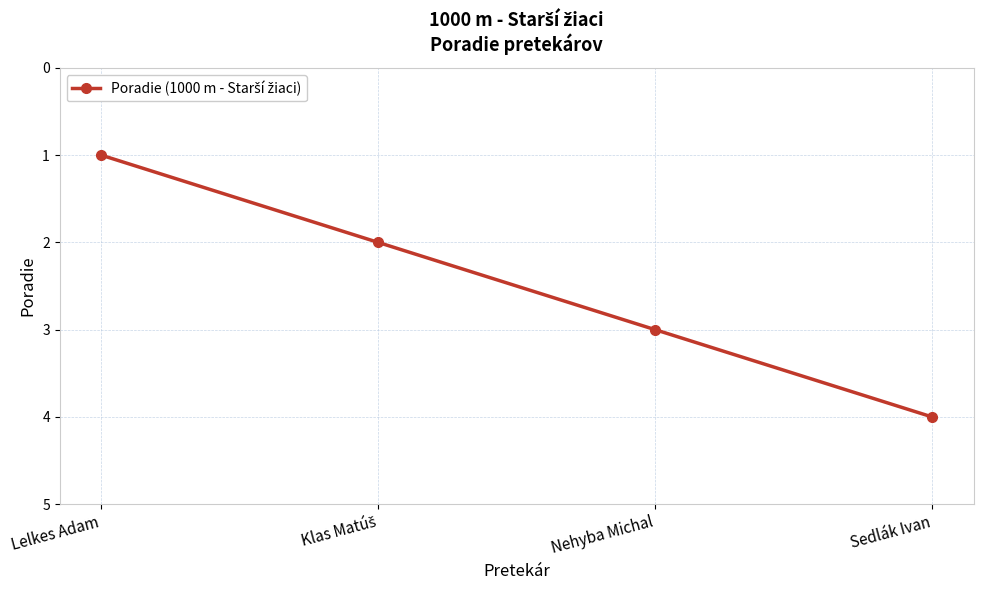

True or false: the data shows 5 at Nehyba Michal.

False